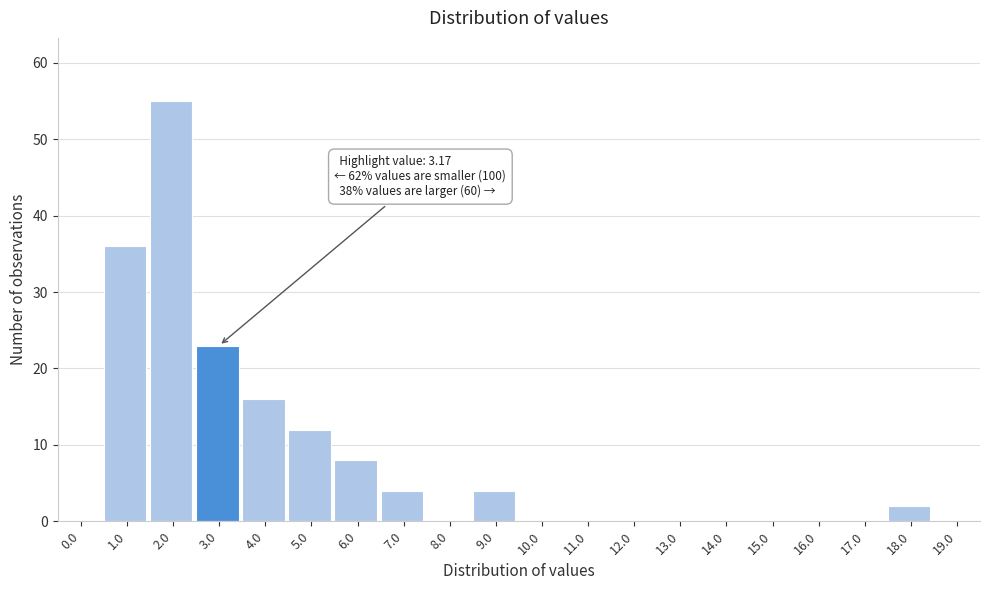

Reading left to right, transcribe all the data shown in this chart.

0.0=0	1.0=36	2.0=55	3.0=23	4.0=16	5.0=12	6.0=8	7.0=4	8.0=0	9.0=4	10.0=0	11.0=0	12.0=0	13.0=0	14.0=0	15.0=0	16.0=0	17.0=0	18.0=2	19.0=0